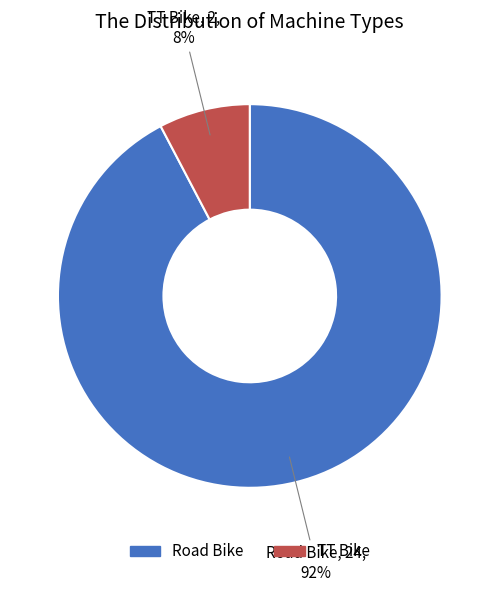

Combined, do TT Bike and Road Bike account for over 50%?

Yes